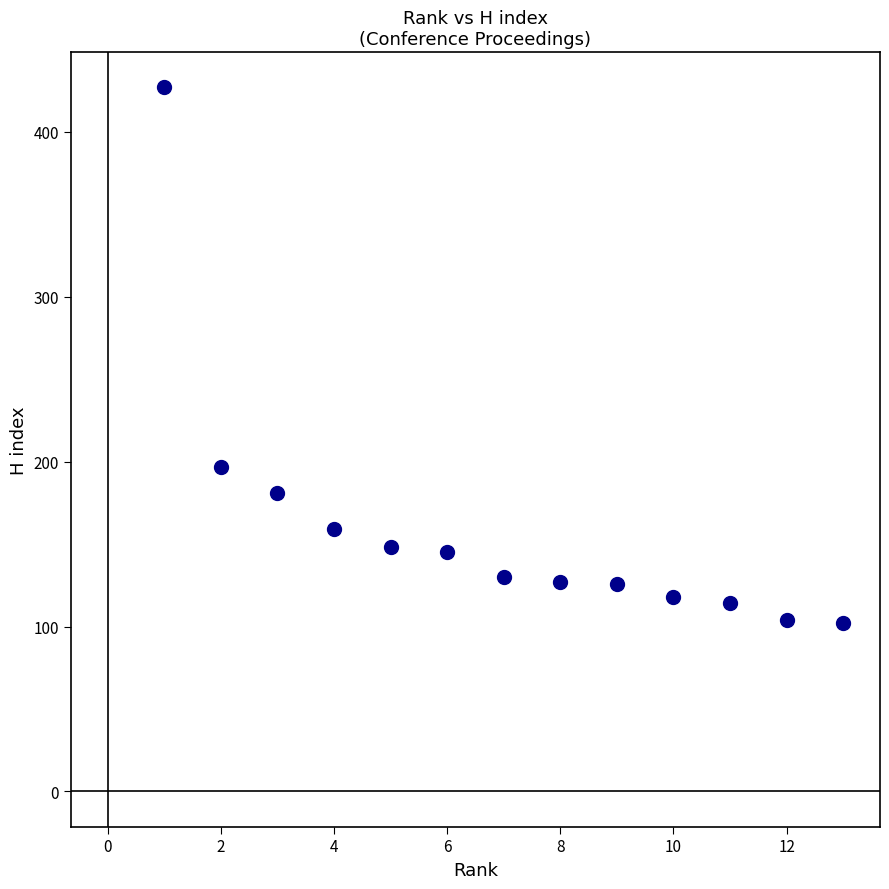

What Y value in the scatter plot is closest to 264?

197